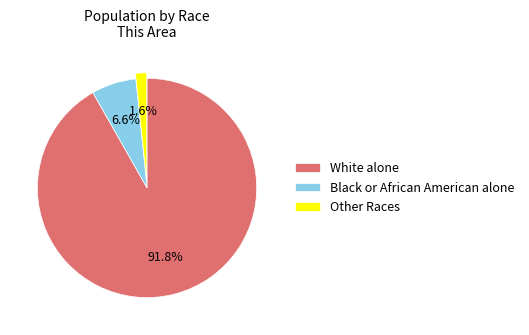

What percentage is NOT represented by Black or African American alone?

93.4%